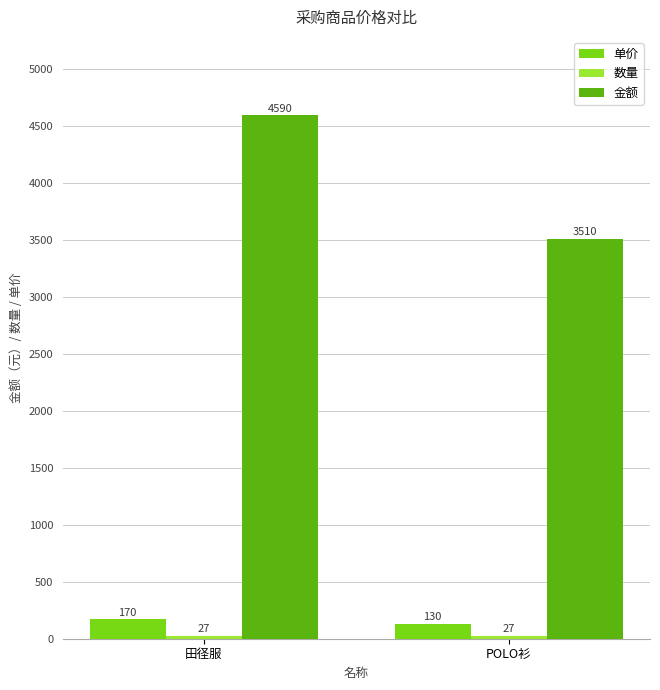

Which series changed the most between 田径服 and POLO衫?

金额